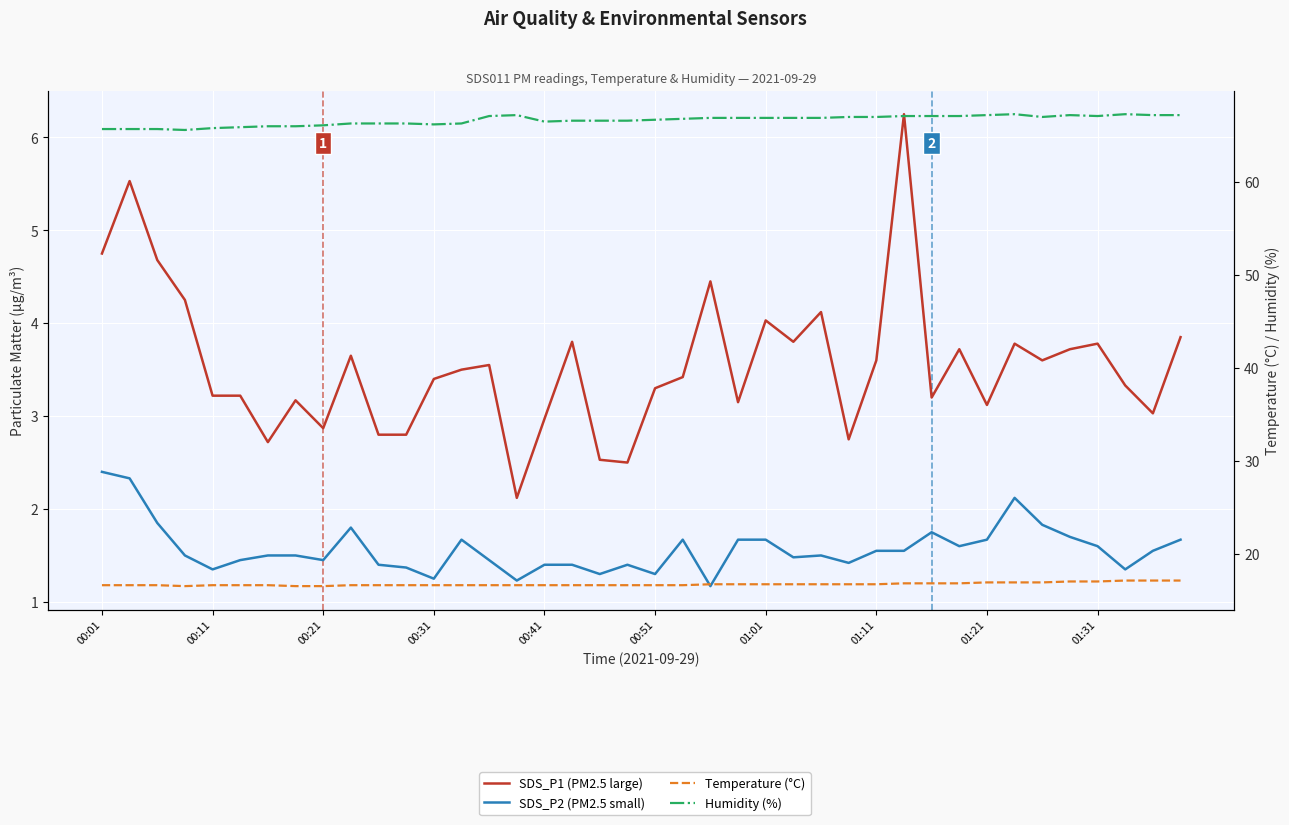

True or false: SDS_P1 (PM2.5 large) and SDS_P2 (PM2.5 small) intersect in this chart.

False